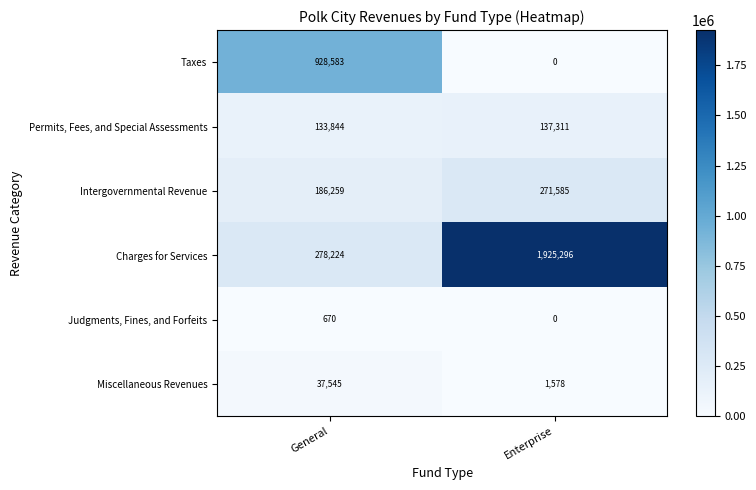

True or false: Intergovernmental Revenue has a value of 186259 at General.

True